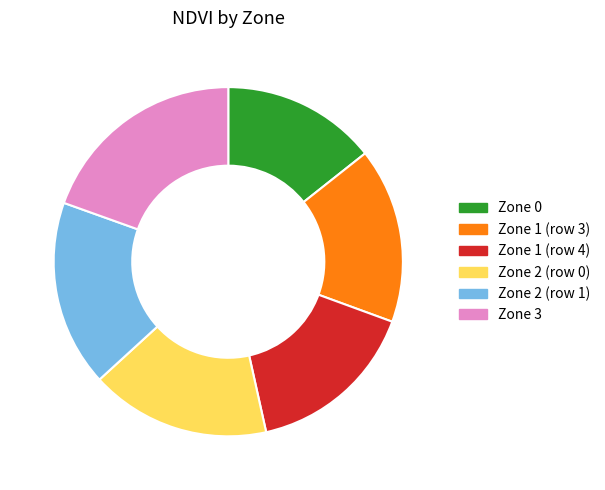

Combined, do Zone 2 (row 0) and Zone 0 account for over 50%?

No